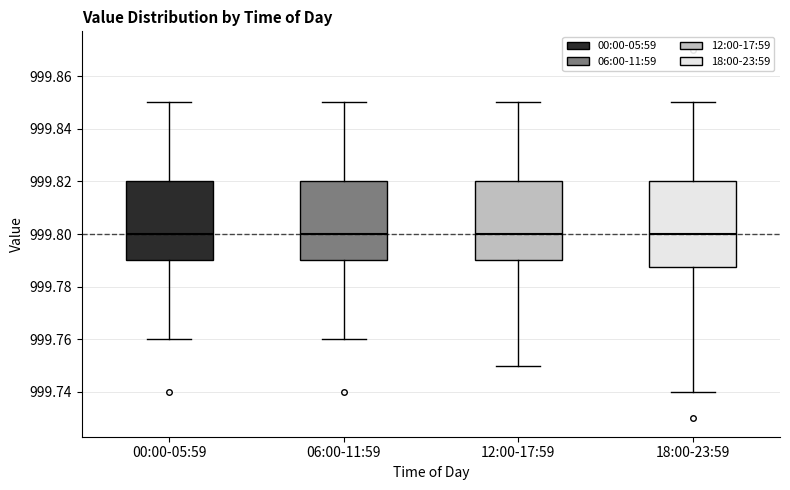

Which box is the tallest, from its lower edge to its upper edge?

18:00-23:59